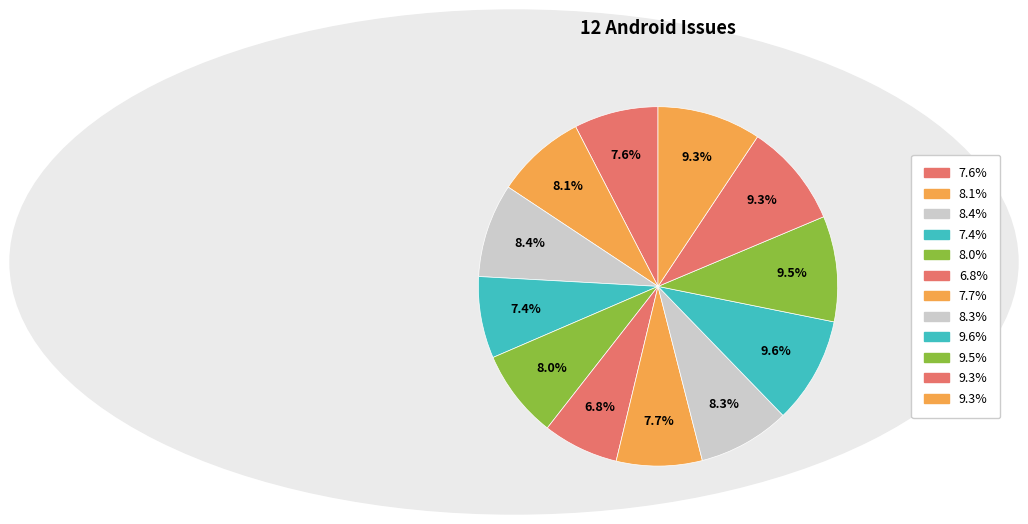

How many slices are in this pie chart?

12